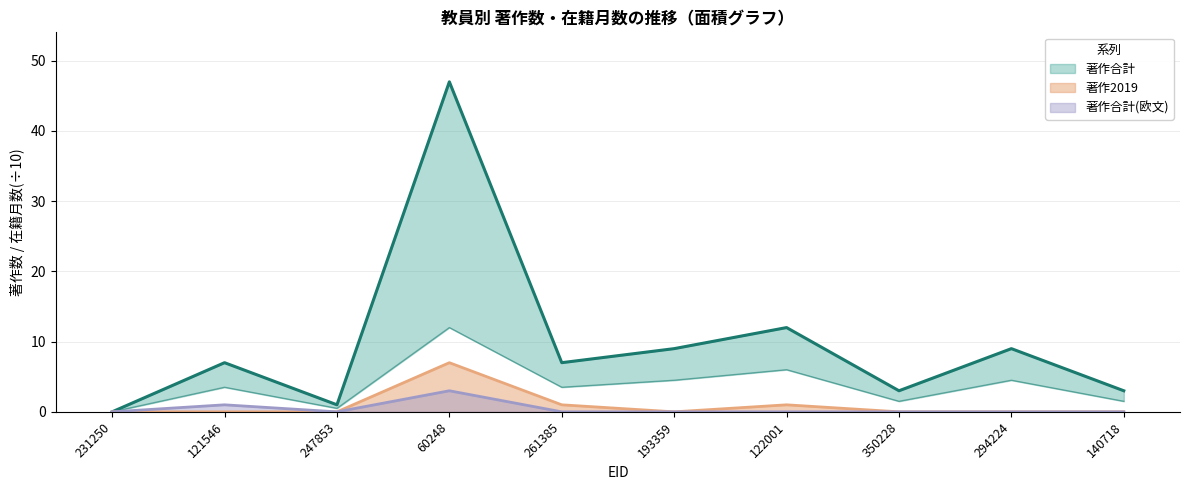

At which category does 著作合計 reach its first local valley?

247853